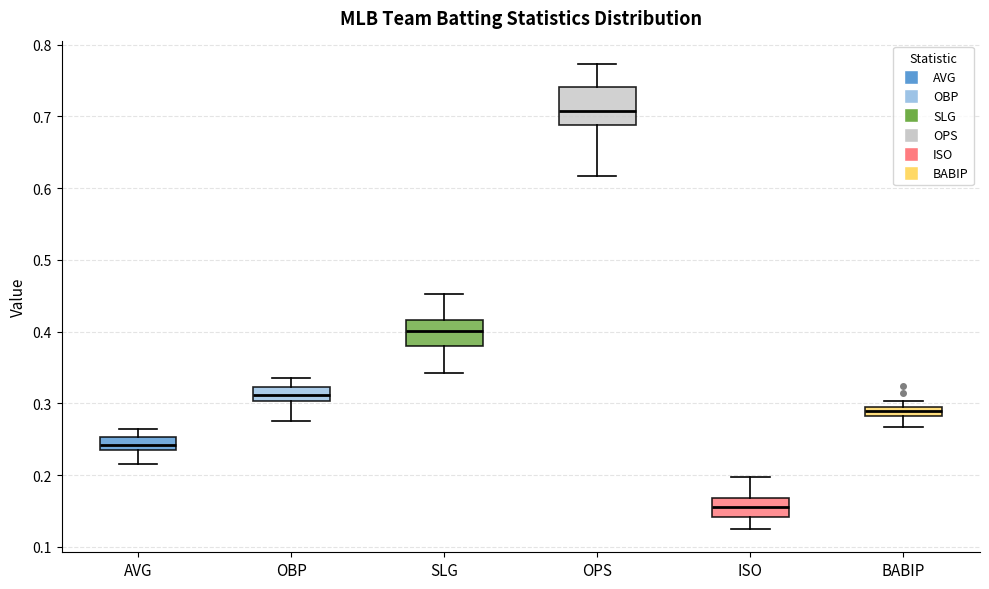

Which box is the tallest, from its lower edge to its upper edge?

OPS